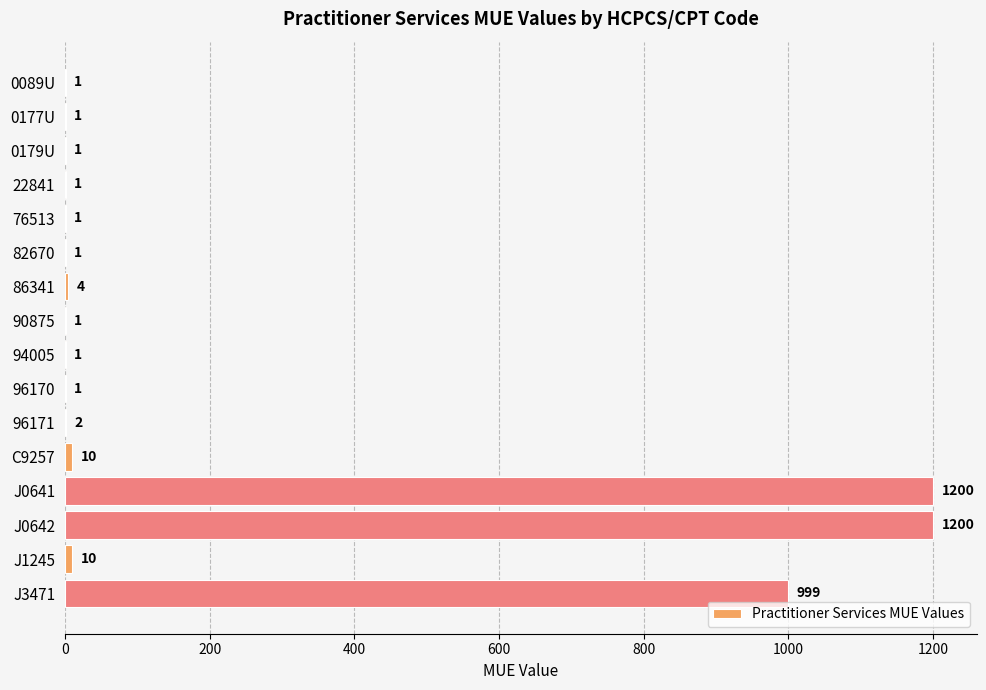

What is the average value?

215